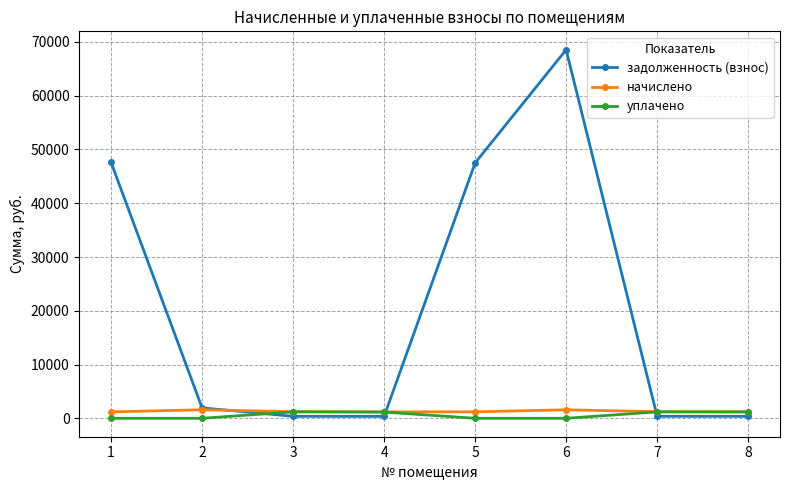

What is the highest value of the задолженность (взнос) series?

68552.3